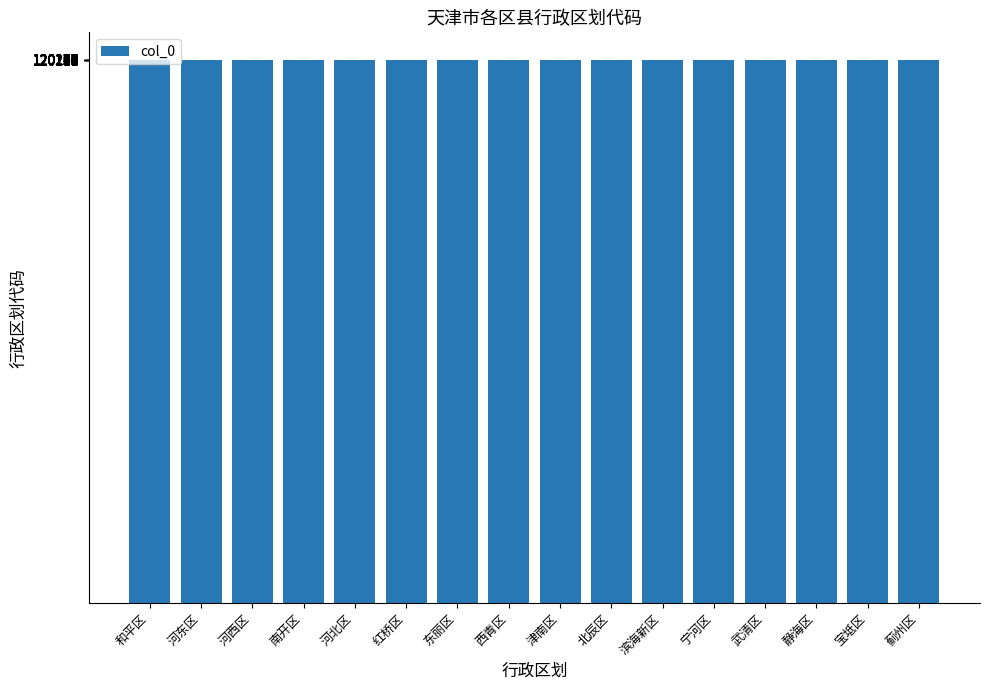

What is the label of the 8th bar from the right?

津南区